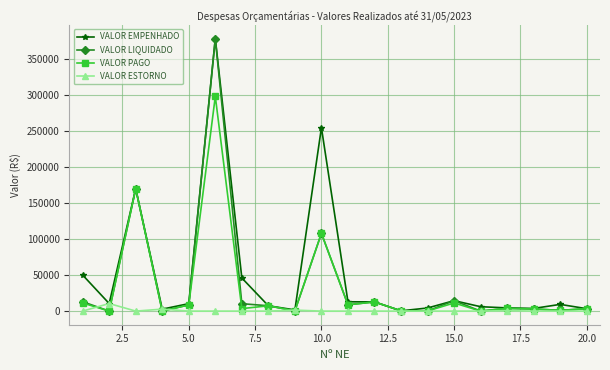

Which series has the widest spread of values?

VALOR LIQUIDADO